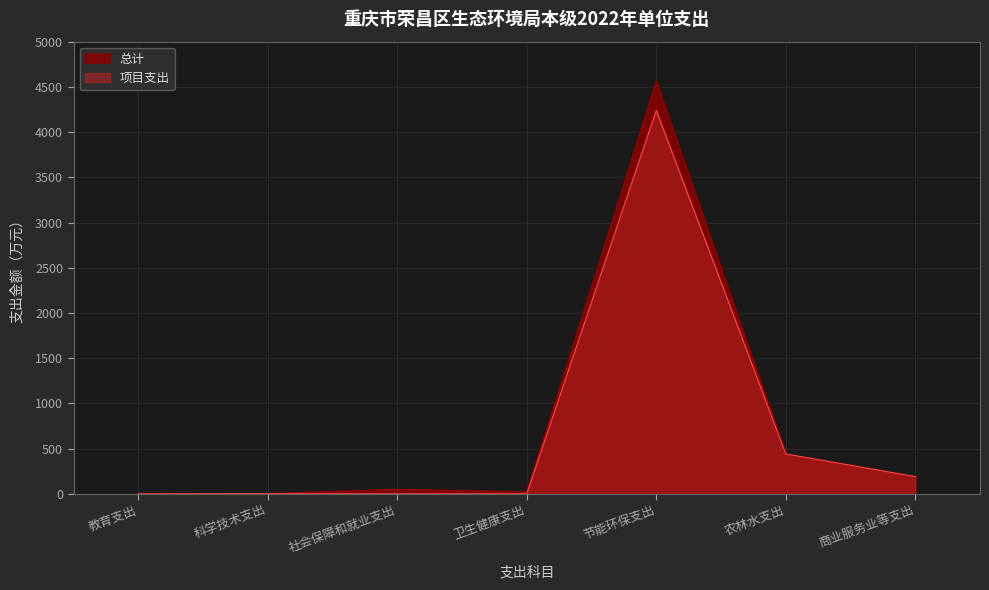

Does the chart have visible grid lines?

Yes